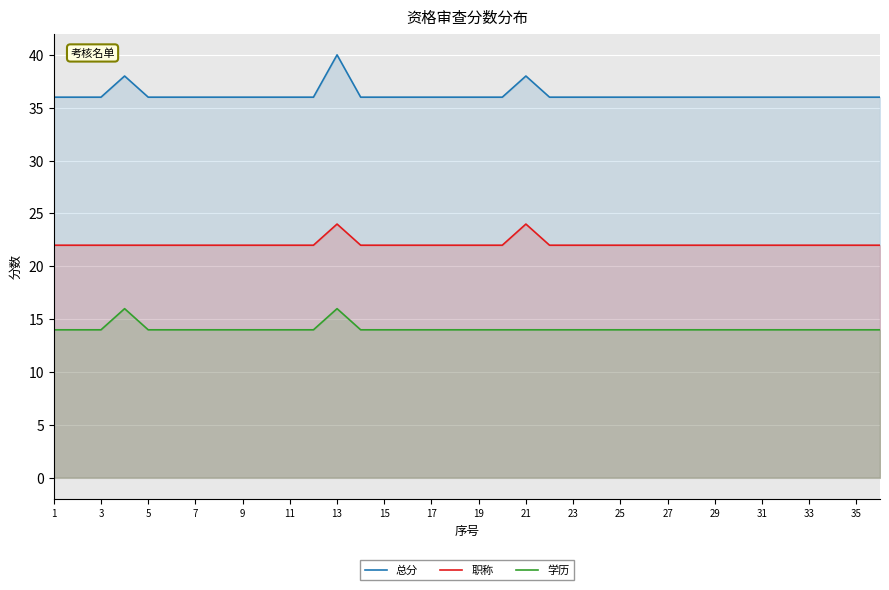

What is the sum of all 学历 values?

508